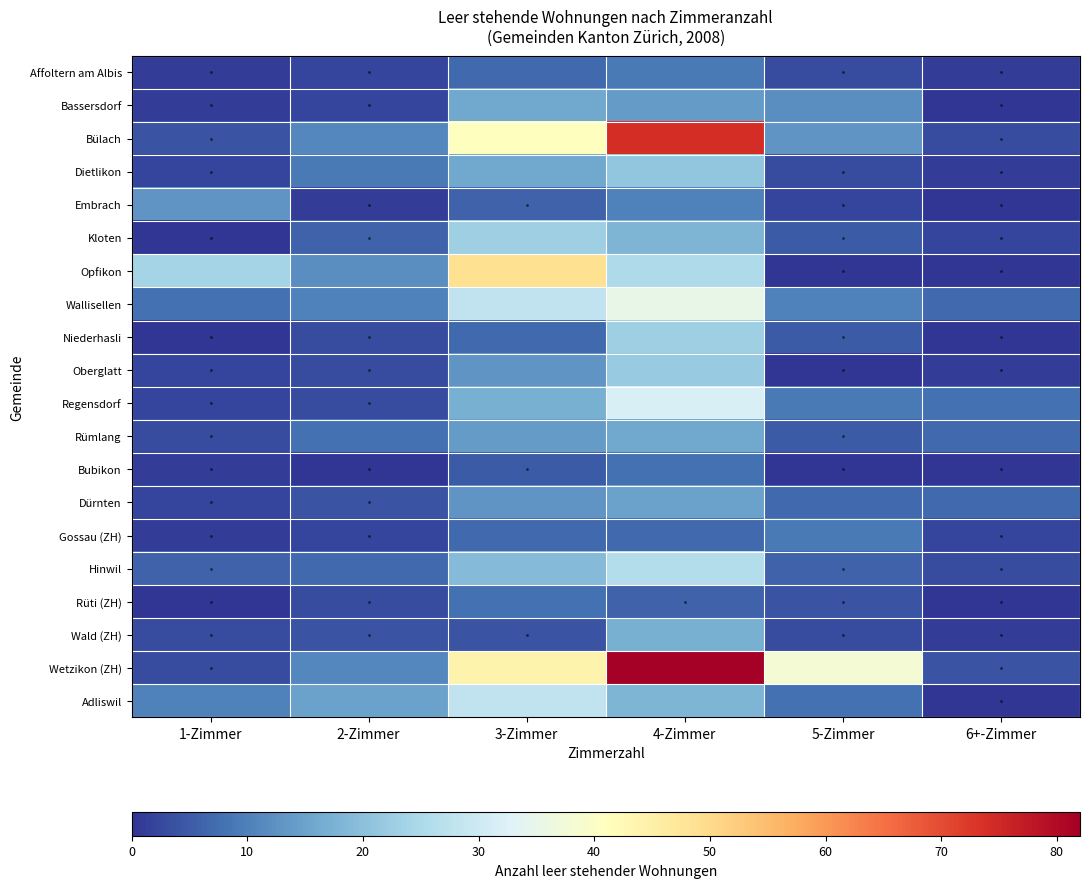

Rank the series by their maximum value, from highest to lowest.

Wetzikon (ZH), Bülach, Opfikon, Wallisellen, Regensdorf, Adliswil, Hinwil, Kloten, Niederhasli, Oberglatt, Dietlikon, Wald (ZH), Bassersdorf, Rümlang, Dürnten, Embrach, Affoltern am Albis, Gossau (ZH), Bubikon, Rüti (ZH)